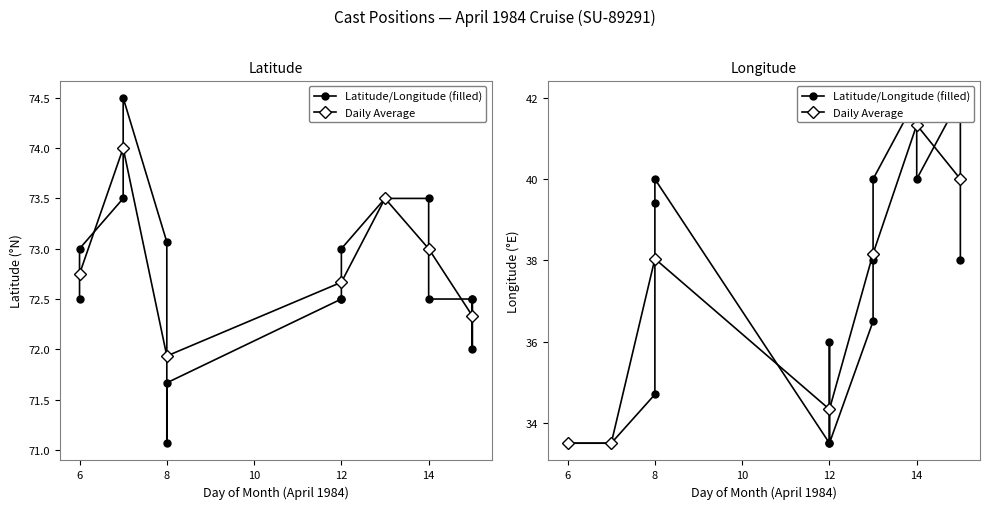

Between 8 and 13, which series saw the biggest shift?

Longitude